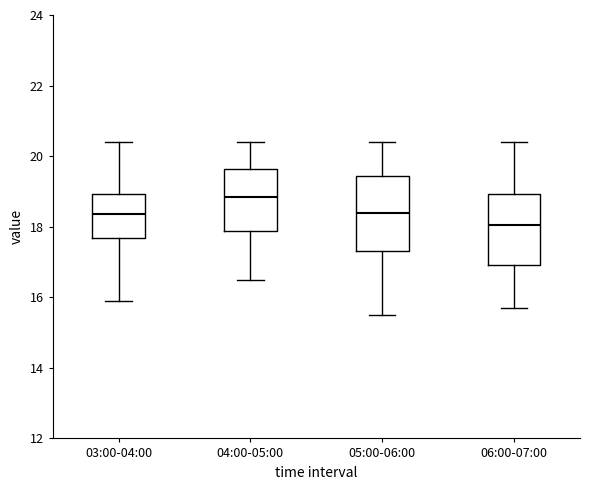

Reading left to right, transcribe this box plot: for each box, give where its median line is, the range the box spans, and where its two whiskers end, as read against the y-axis. The values are not printed on the chart, so give them approximately, as read against the axis.

03:00-04:00: median 18.4, box 17.6 to 19.0, whiskers 16.0 to 20.4
04:00-05:00: median 18.8, box 17.8 to 19.6, whiskers 16.6 to 20.4
05:00-06:00: median 18.4, box 17.4 to 19.4, whiskers 15.6 to 20.4
06:00-07:00: median 18.0, box 17.0 to 19.0, whiskers 15.8 to 20.4